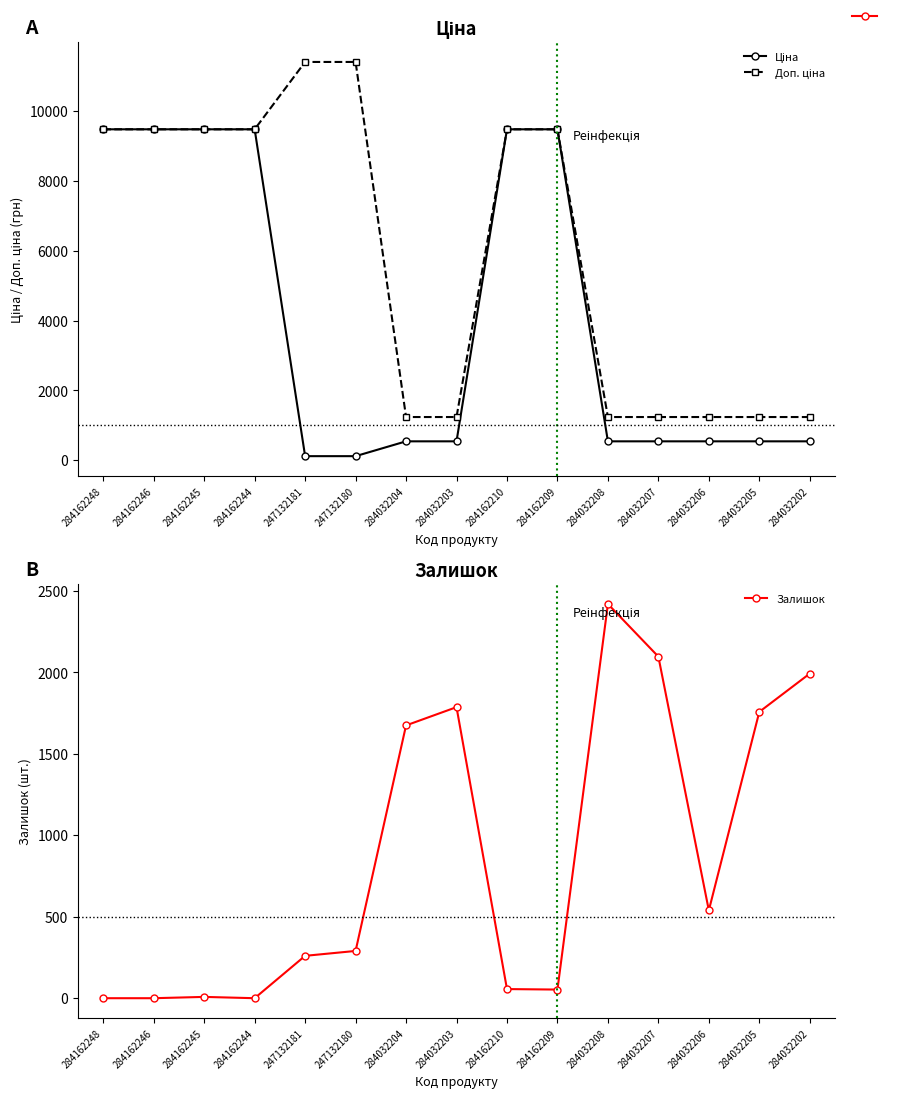

True or false: Ціна has more than 0 interior local peaks.

False